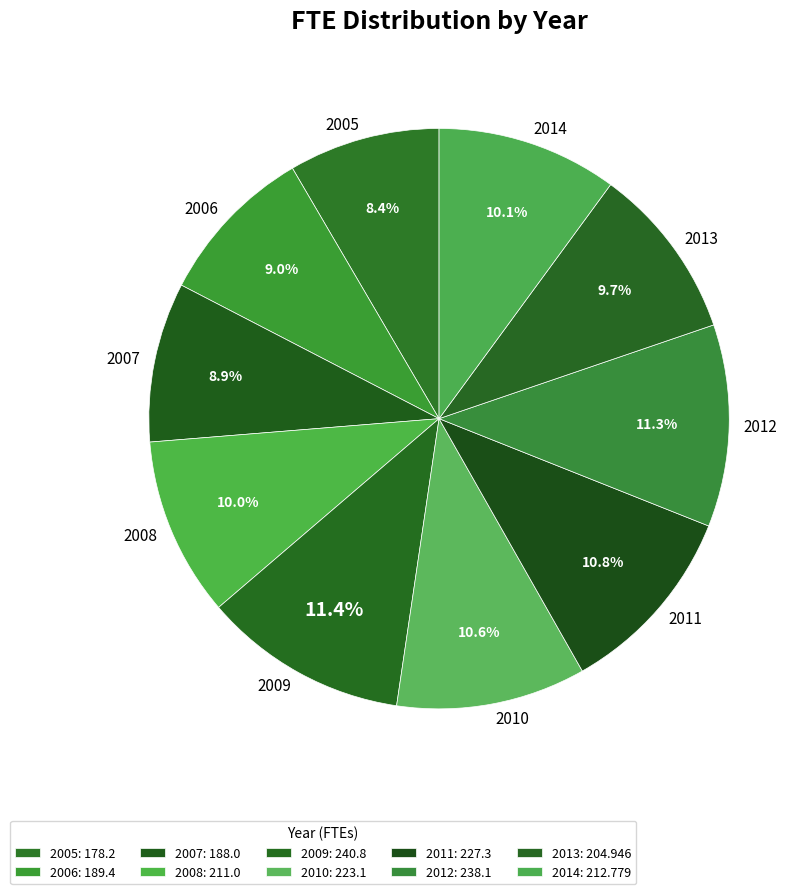

Between 2005 and 2011, which is larger?

2011